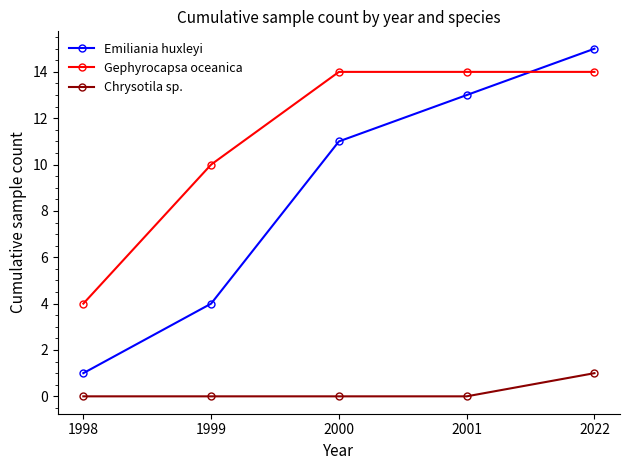

Is the value of Chrysotila sp. at 2022 greater than the value of Gephyrocapsa oceanica at 2022?

No